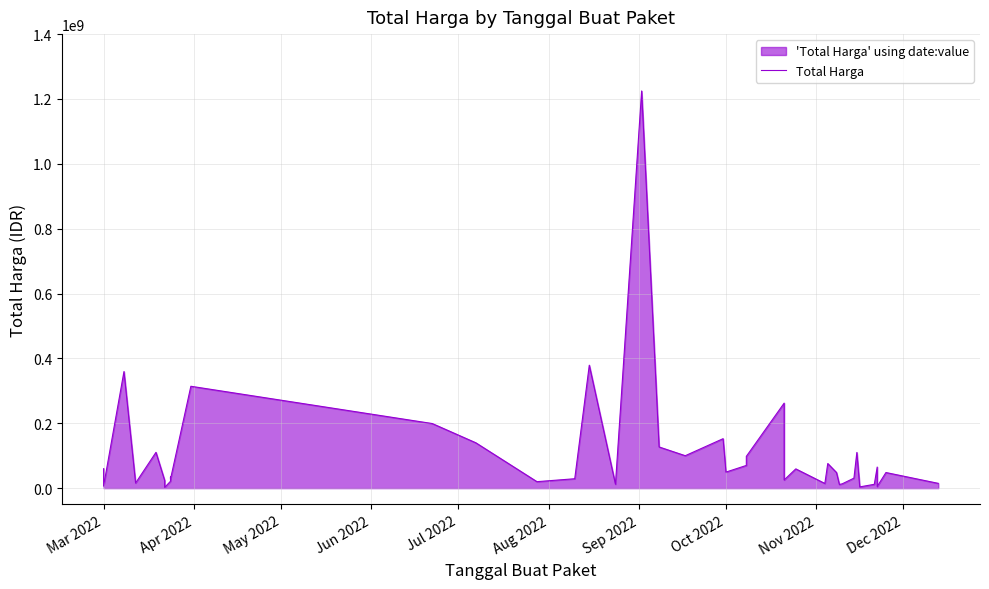

How many series are shown in this chart?

1